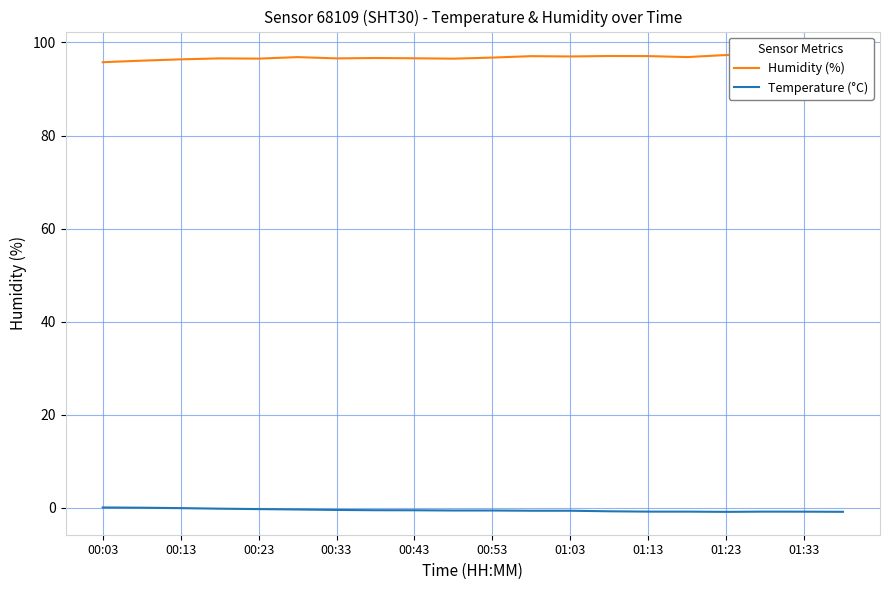

True or false: Temperature (°C) has a value of -0.8 at 01:13.

True